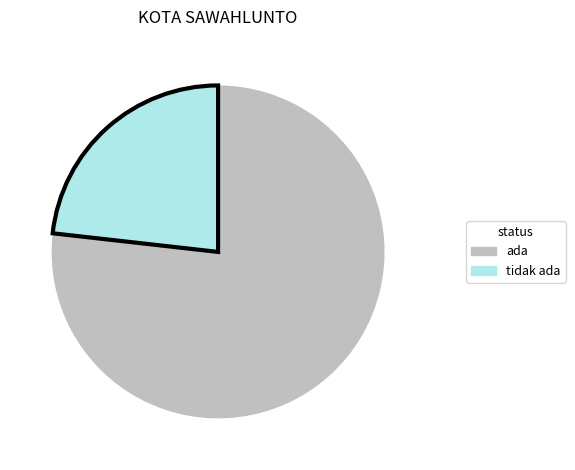

Which has a higher value, ada or tidak ada?

ada